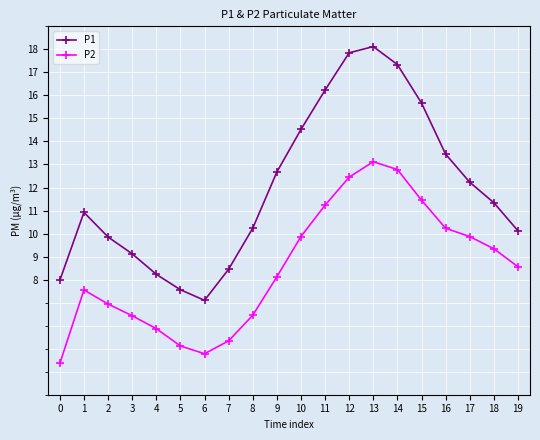

True or false: P1 has a value of 12.2 at 17.

True